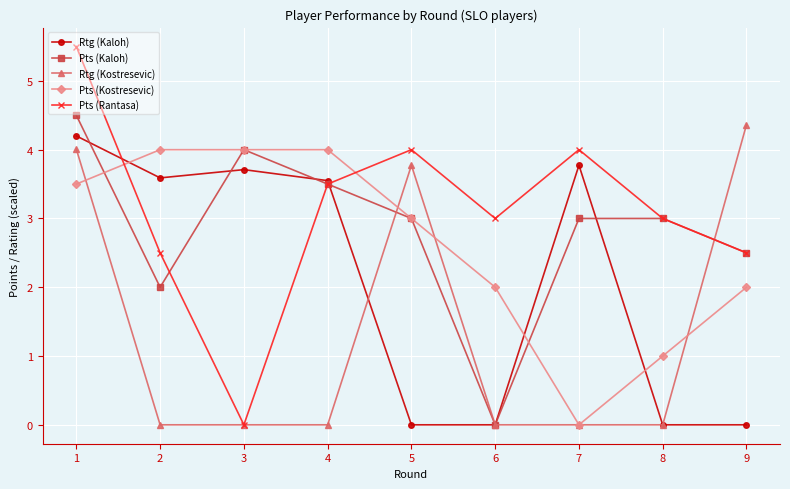

How many data points in Rtg (Kaloh) are less than 3?

4